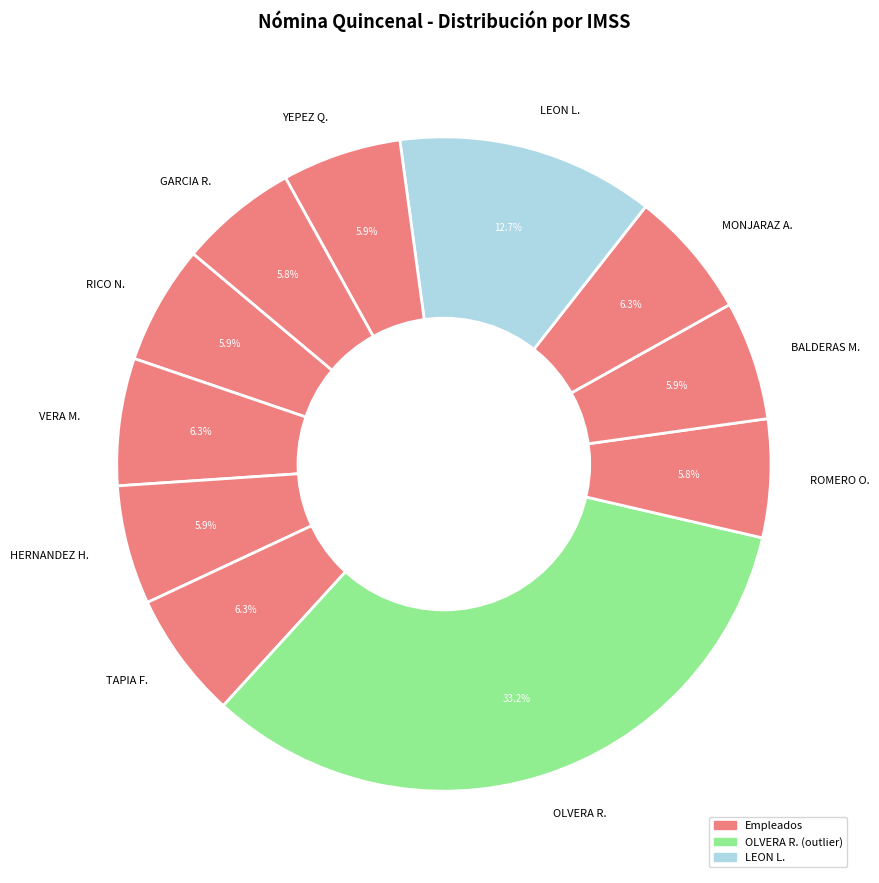

Do HERNANDEZ H. and OLVERA R. together represent more than half of the pie?

No